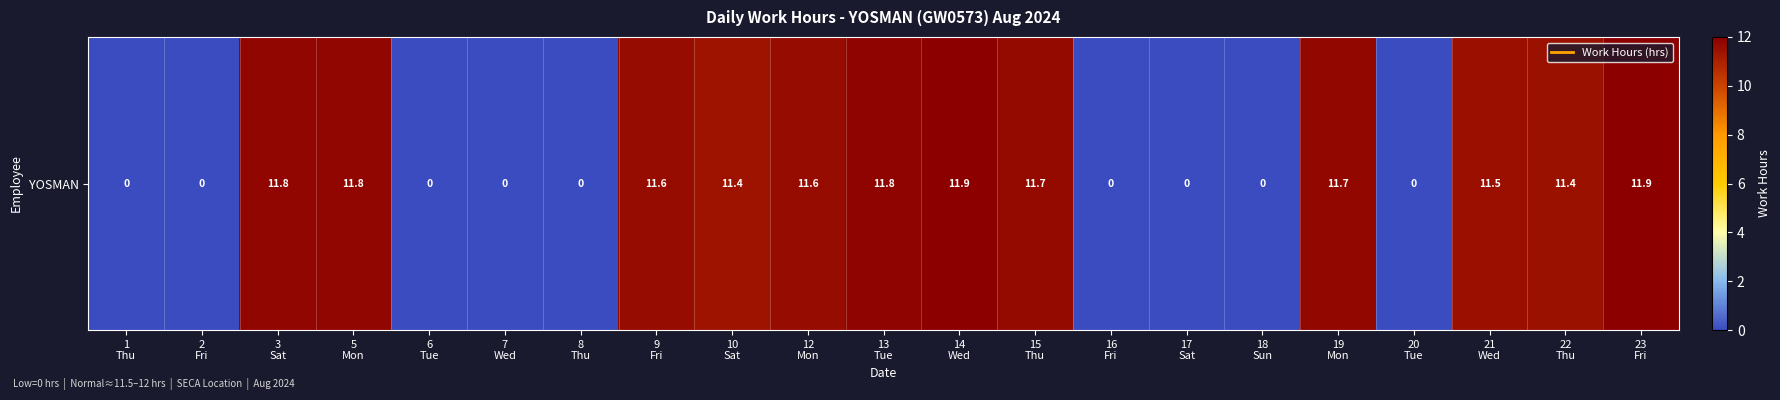

What is the average value?

6.7